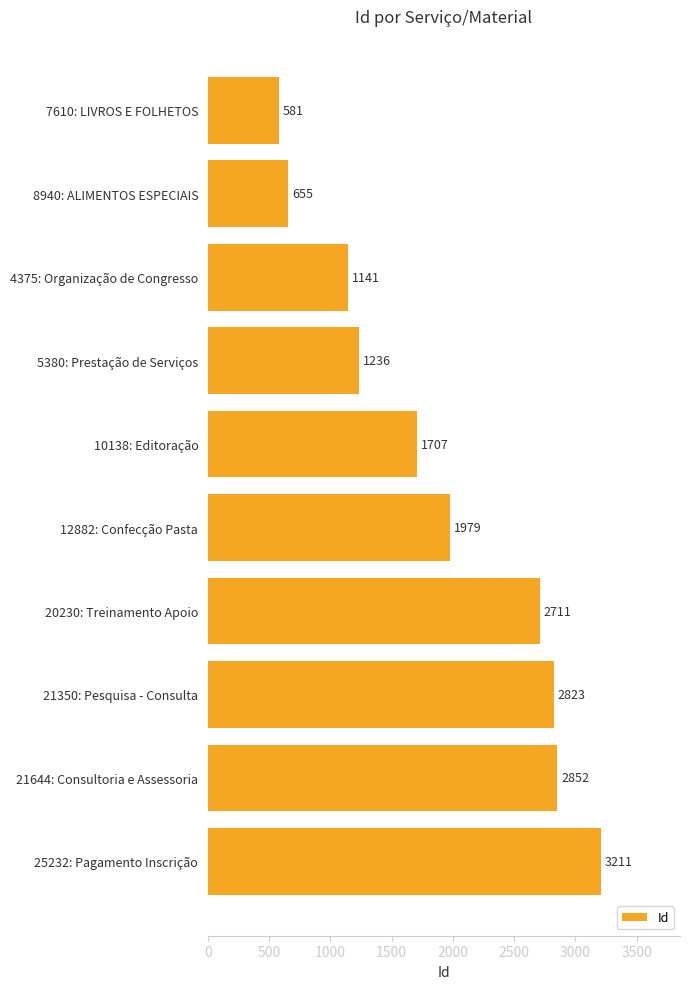

Count the number of data series in this chart.

1